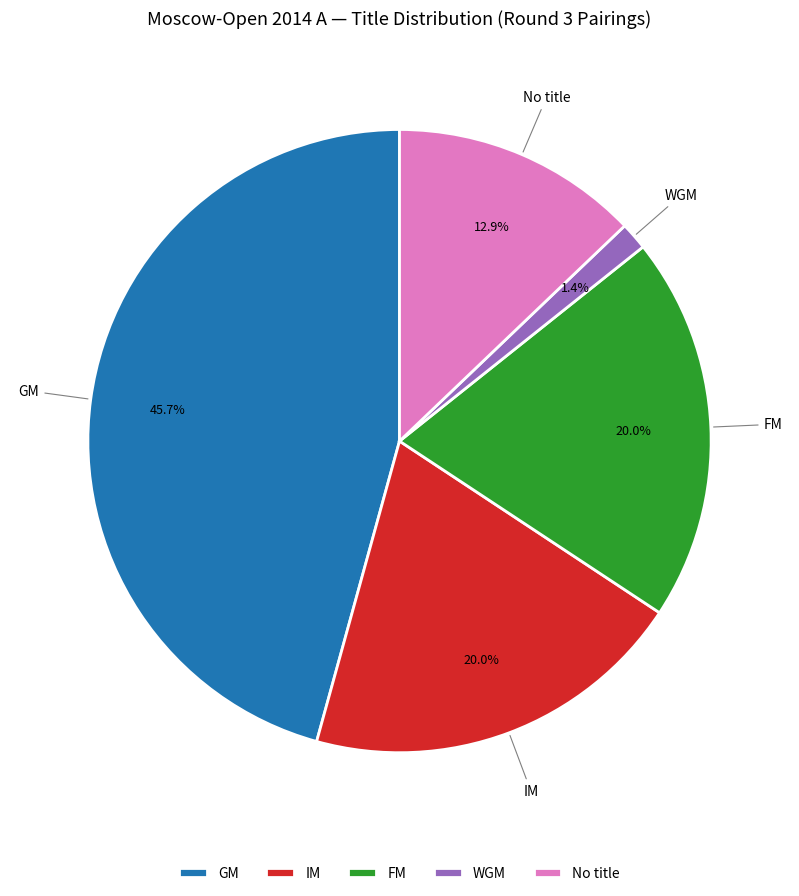

Combined, do IM and No title account for over 50%?

No